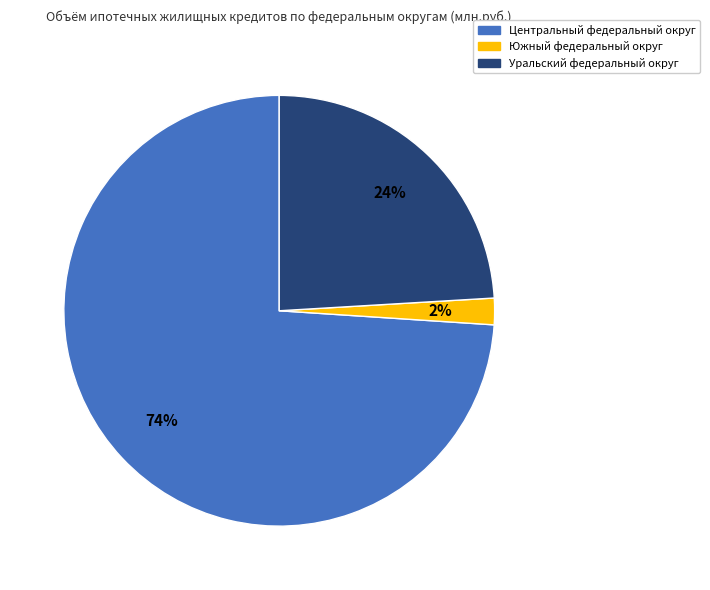

To the nearest percent, what is the average slice percentage?

33%